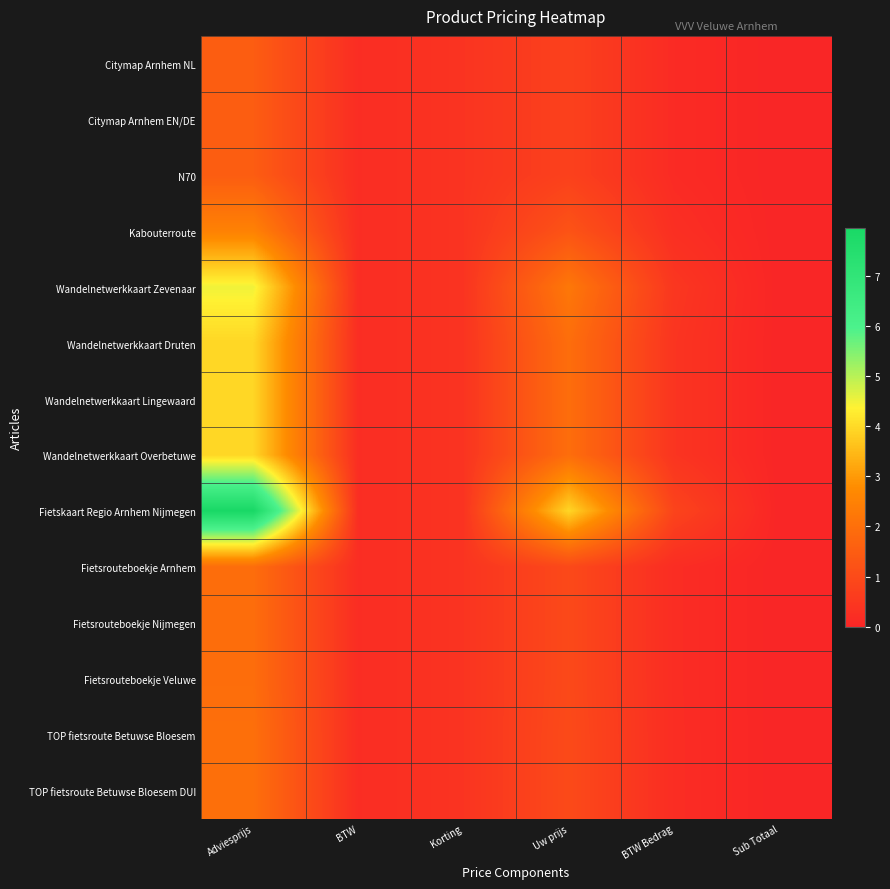

What is the maximum value shown in the chart?

8.0